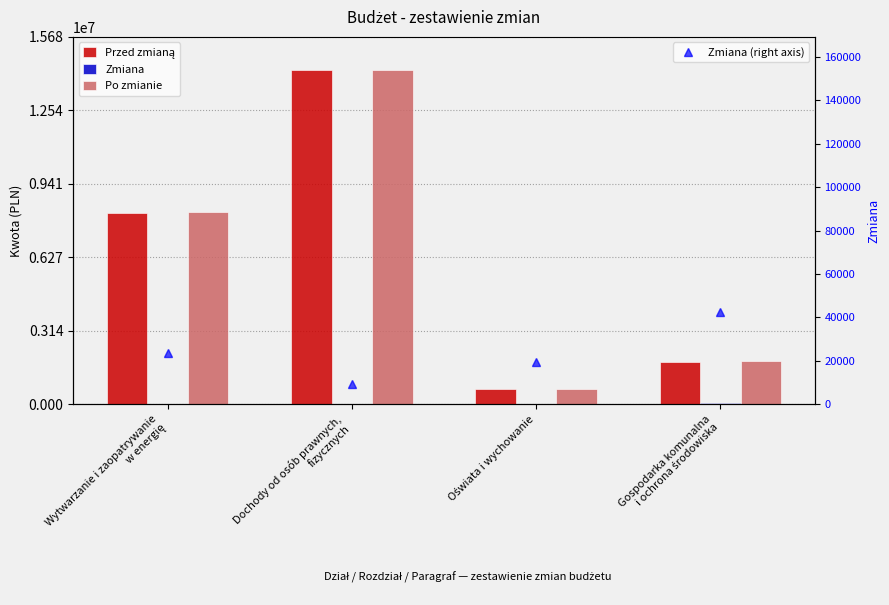

What is the minimum value shown in the chart?

9300.0